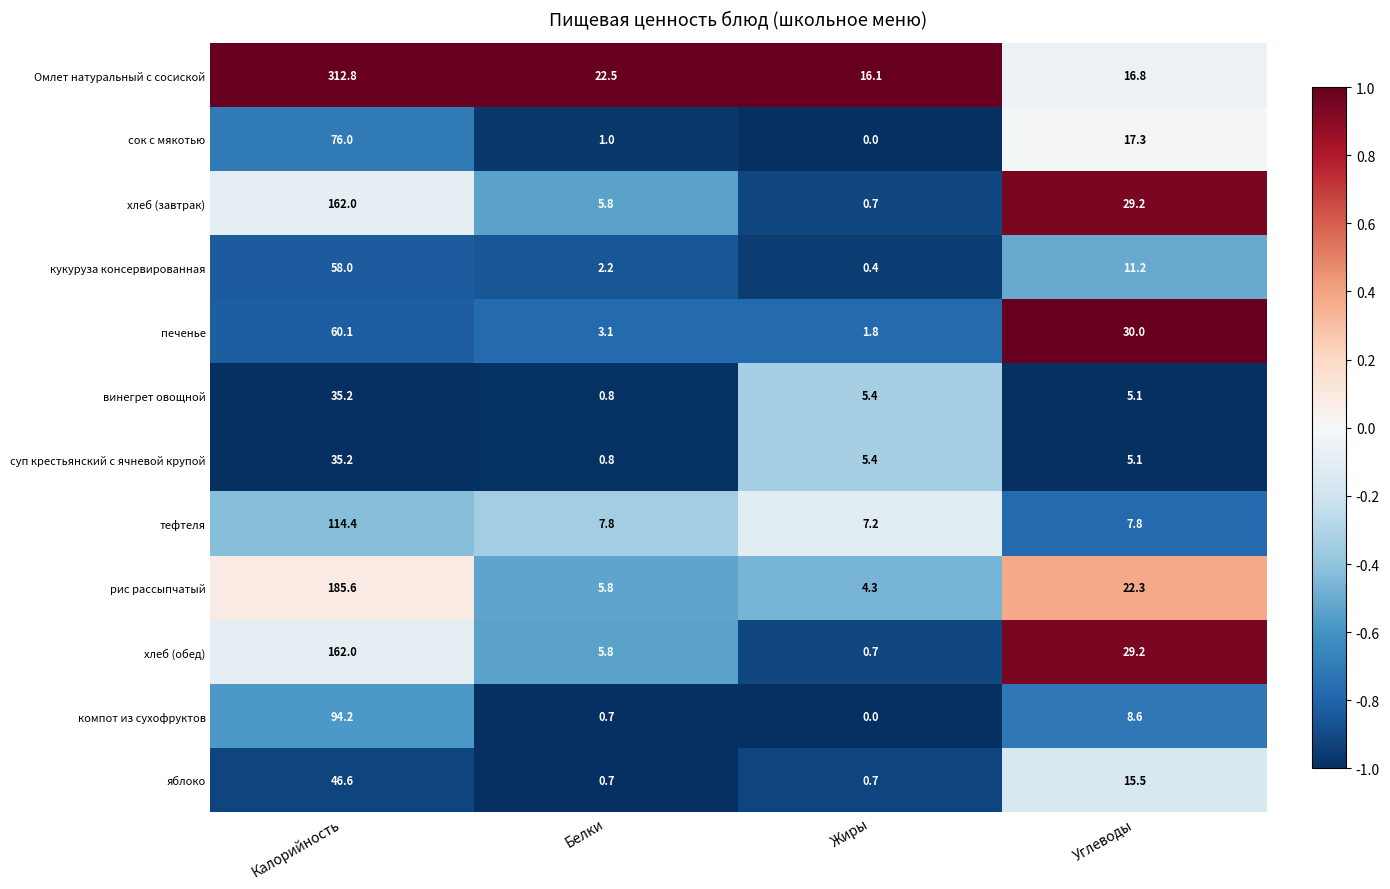

Count the number of data series in this chart.

12